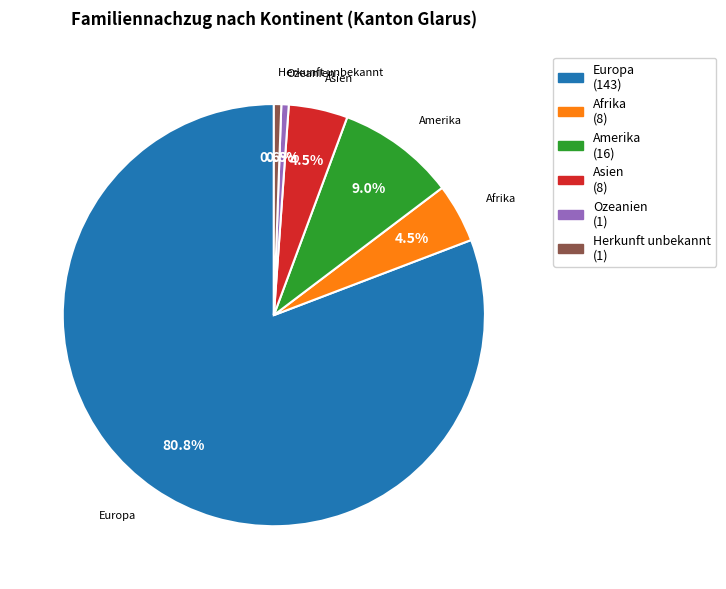

Between Afrika and Europa, which is larger?

Europa